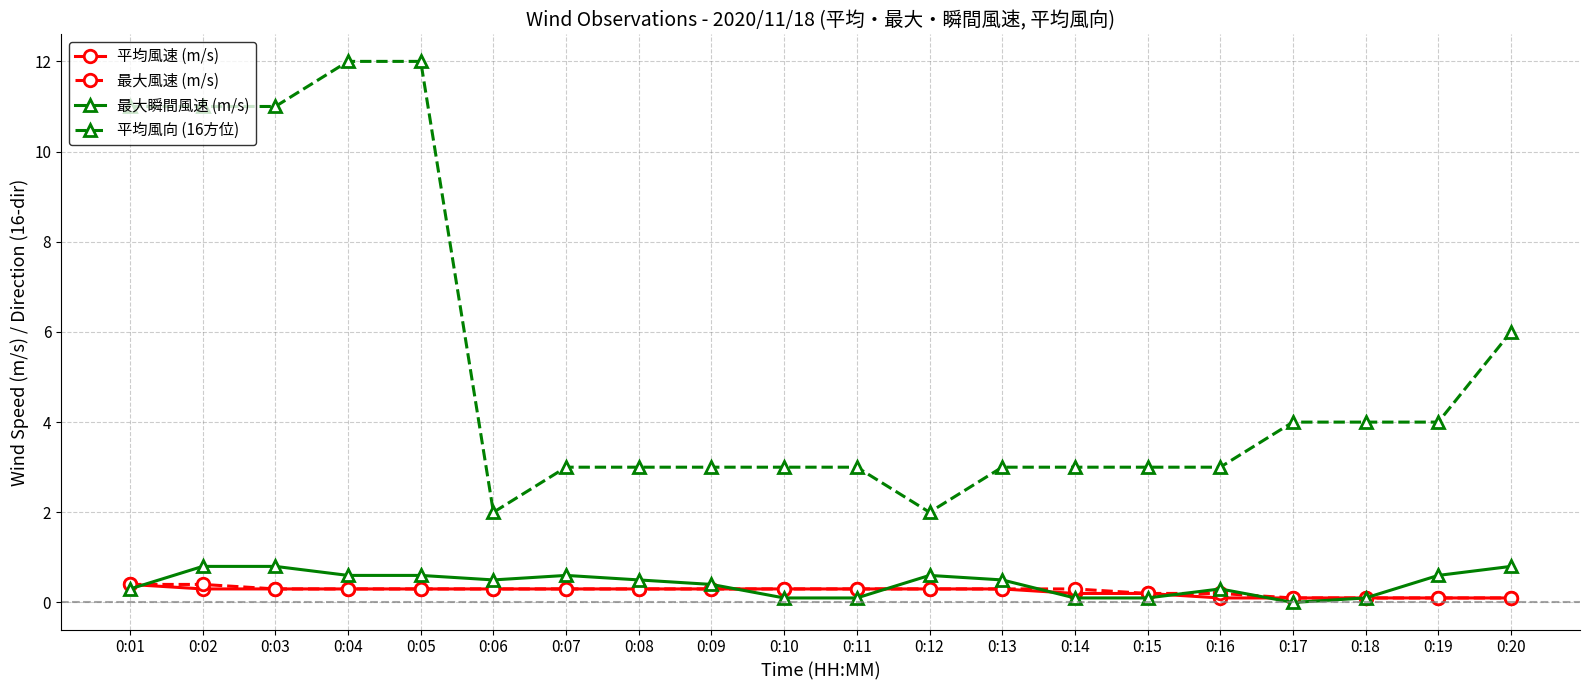

What is the greatest value displayed?

12.0